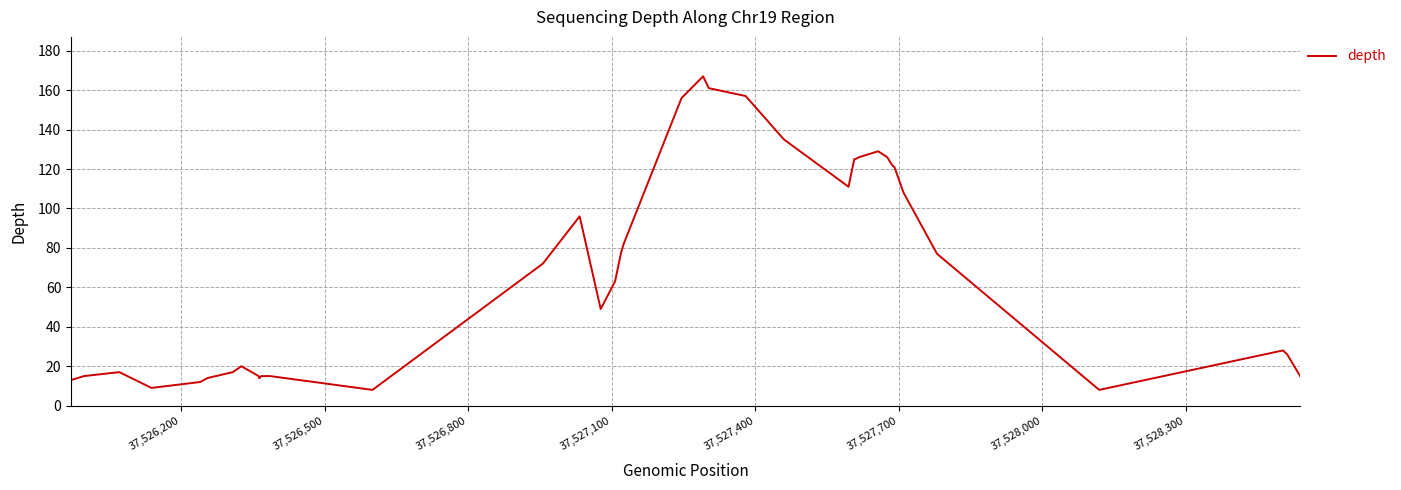

What is the smallest value displayed?

8